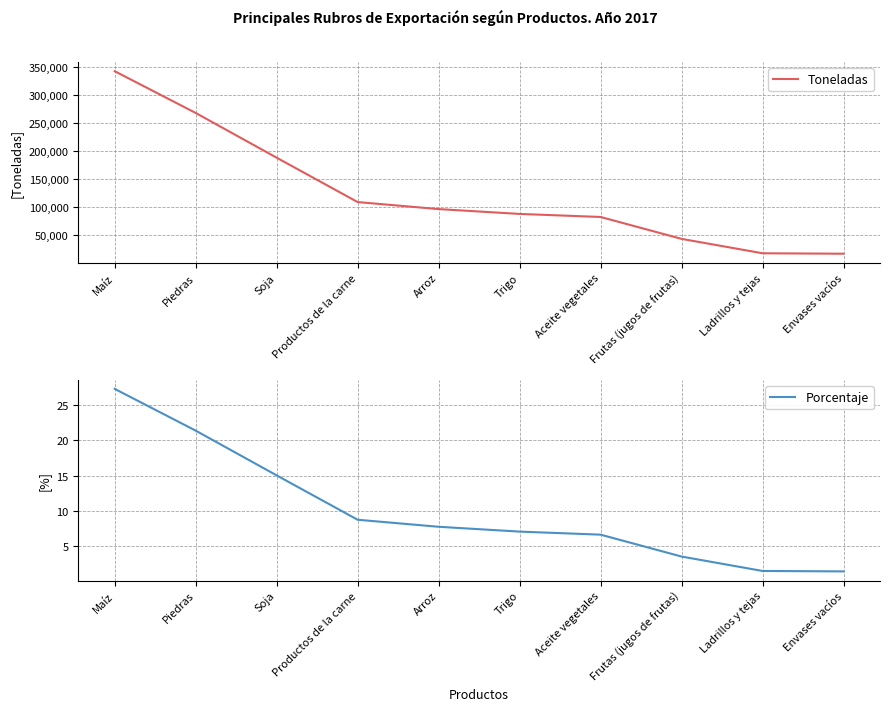

How many series are shown in this chart?

2